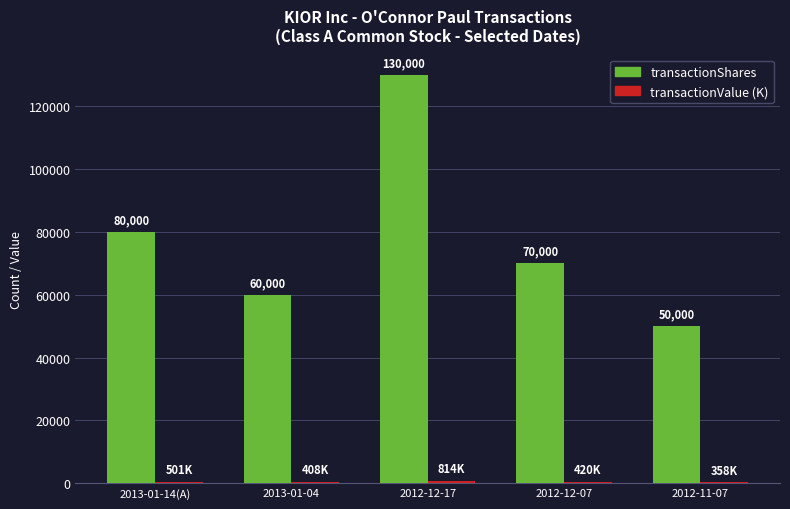

At which label does transactionShares reach its peak?

2012-12-17